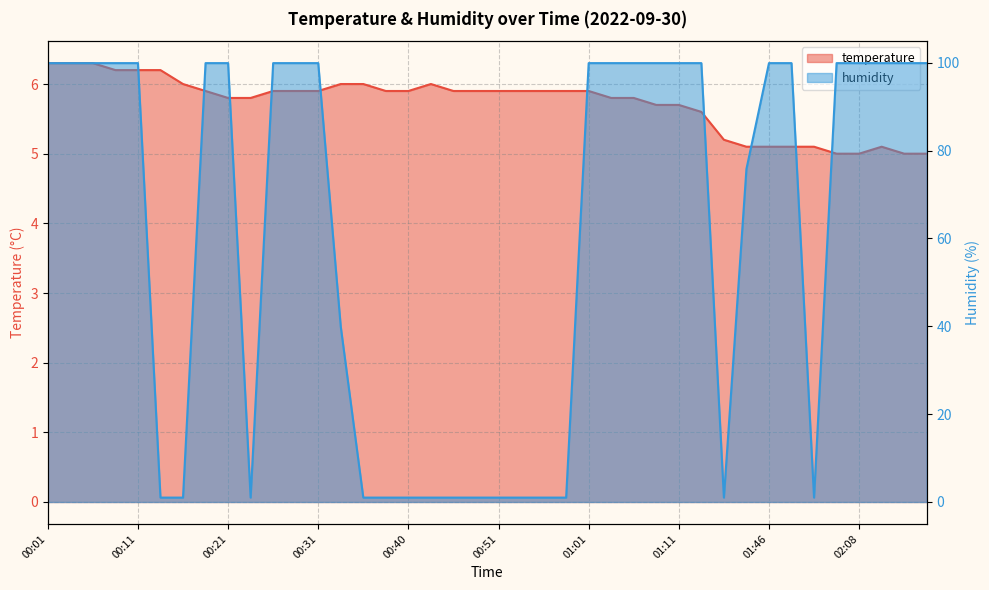

Which category has the lowest value in the temperature series?

02:05